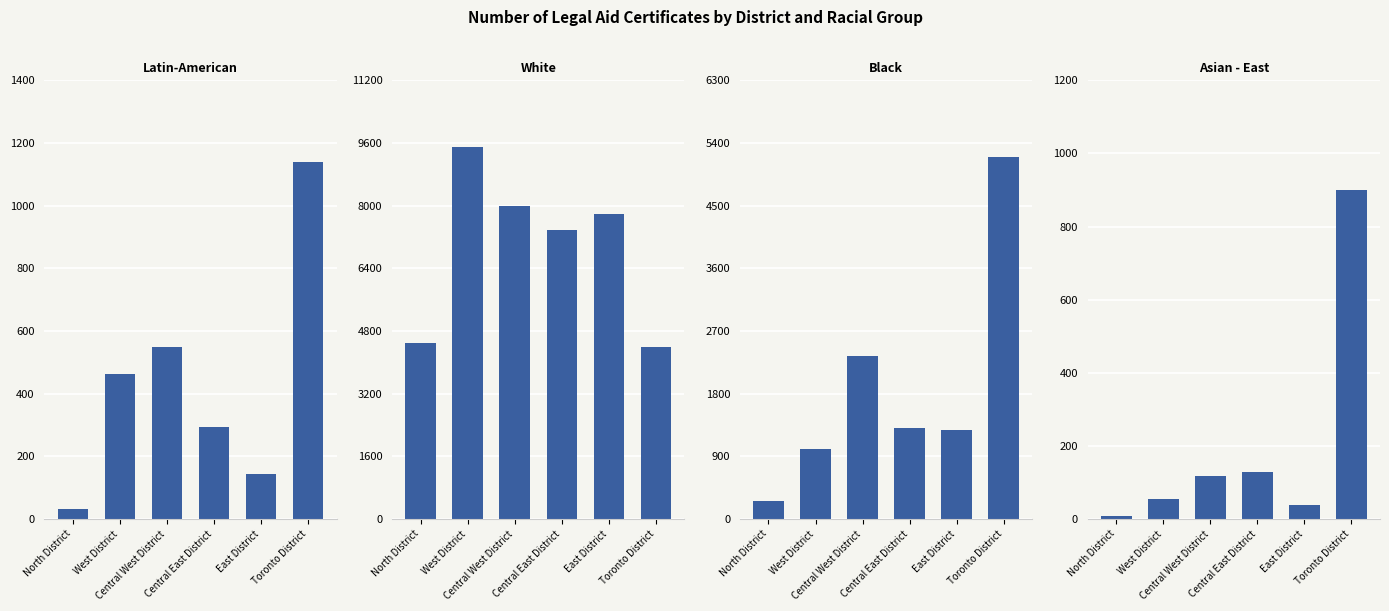

The value of Black at Toronto District is 5203. True or false?

True